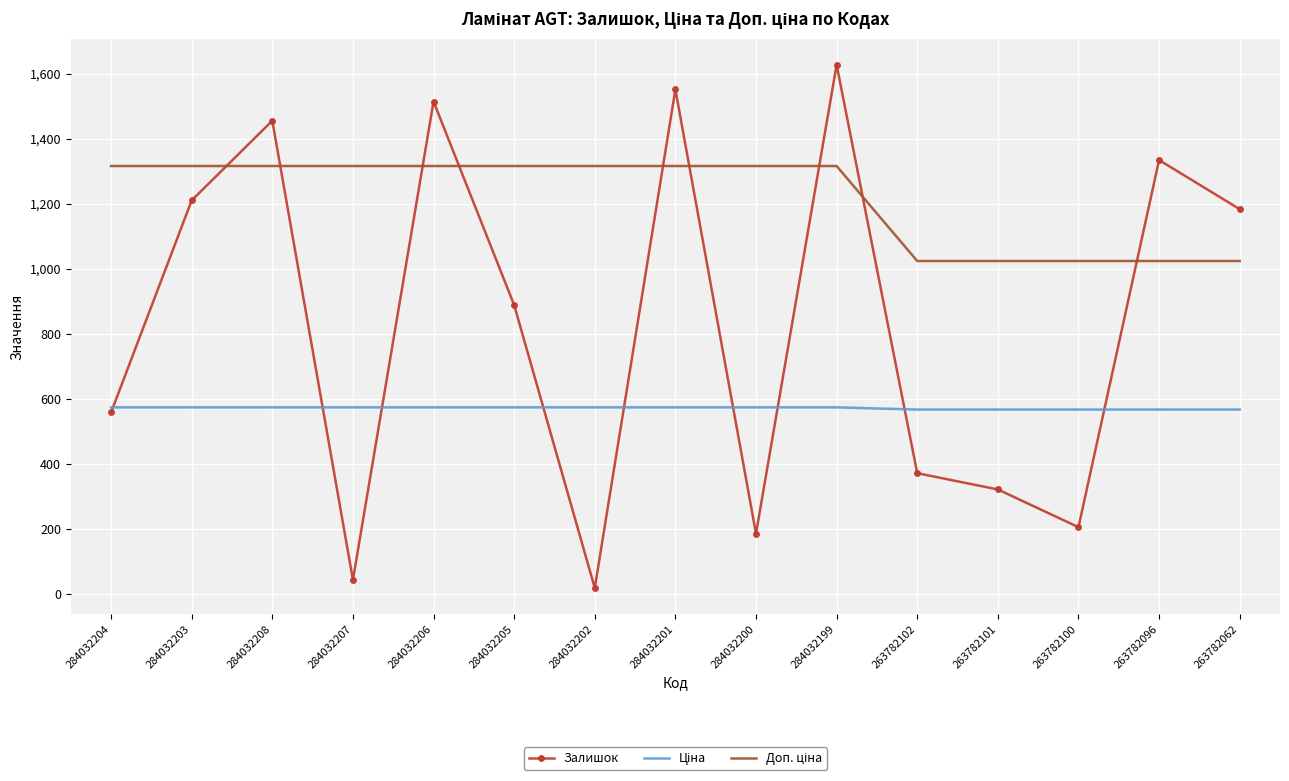

Read the Залишок value at 263782102.

372.0